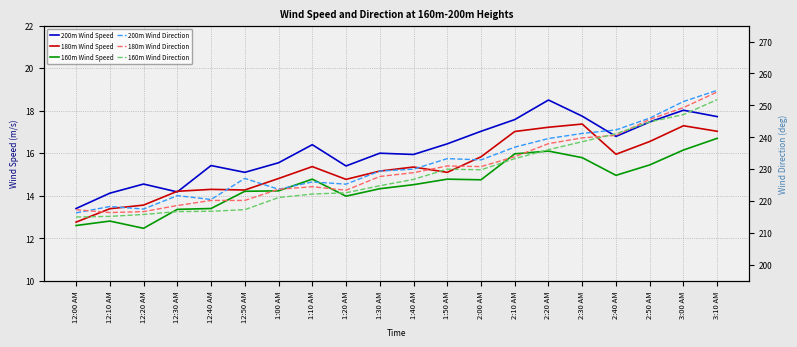

What is the total value across all series at 2:10 AM?

754.7